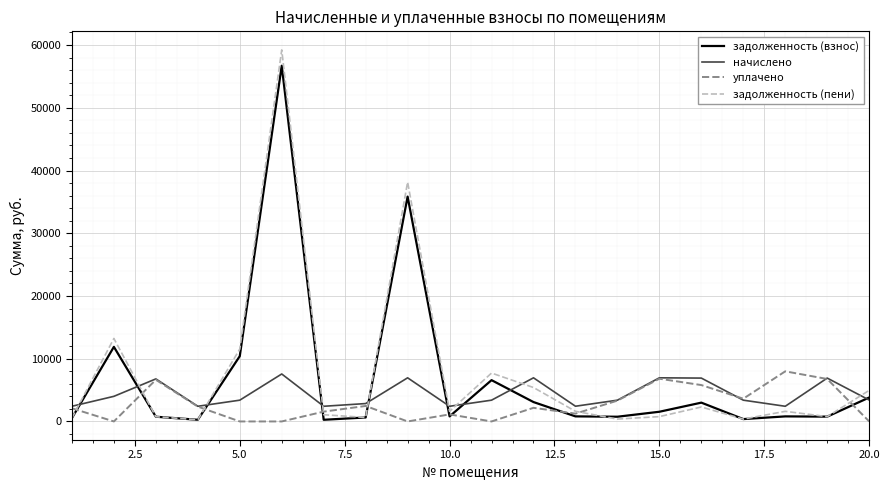

Which series has the widest spread of values?

задолженность (пени)